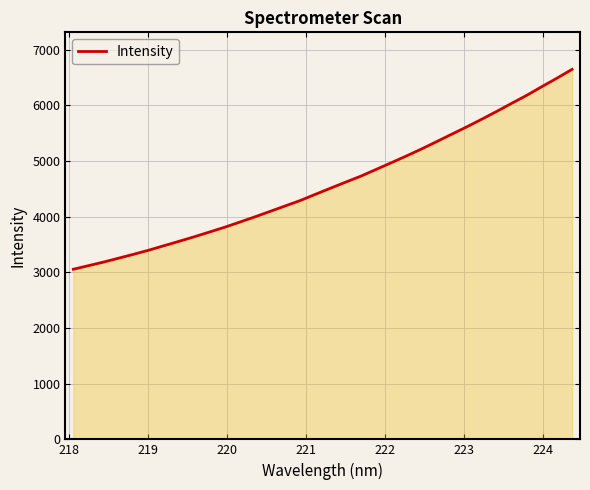

What is the minimum value shown in the chart?

3054.7